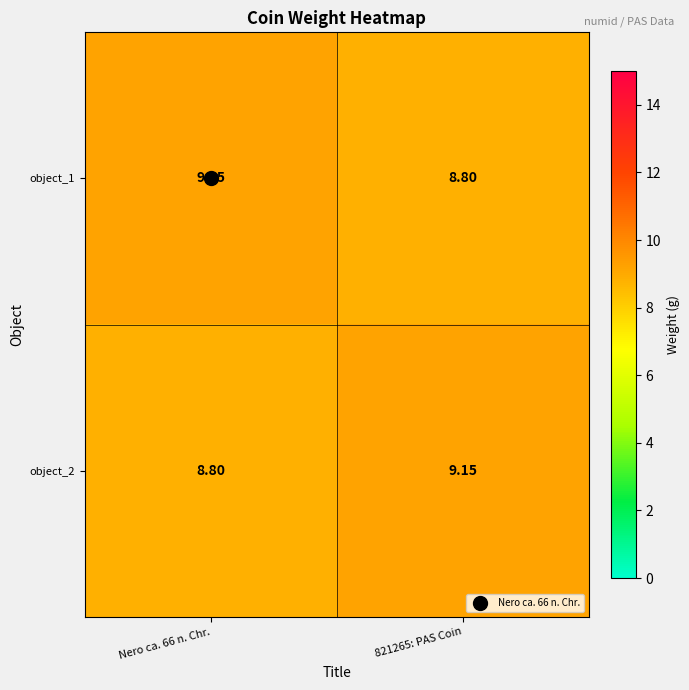

Reading right to left, what are all the values shown in this chart?

object_1: 821265: PAS Coin=8.8	Nero ca. 66 n. Chr.=9.2
object_2: 821265: PAS Coin=9.2	Nero ca. 66 n. Chr.=8.8